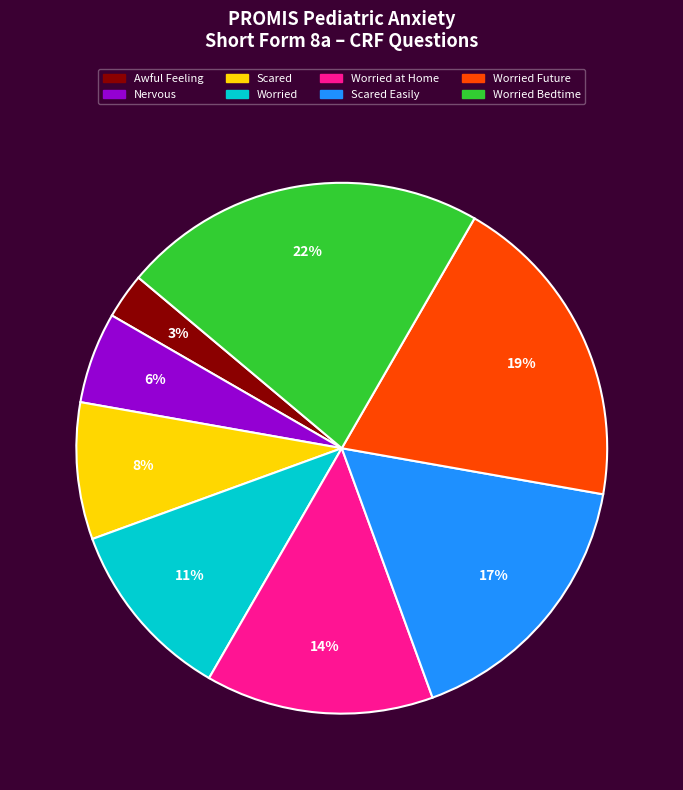

Is there any slice that represents more than half of the pie?

No